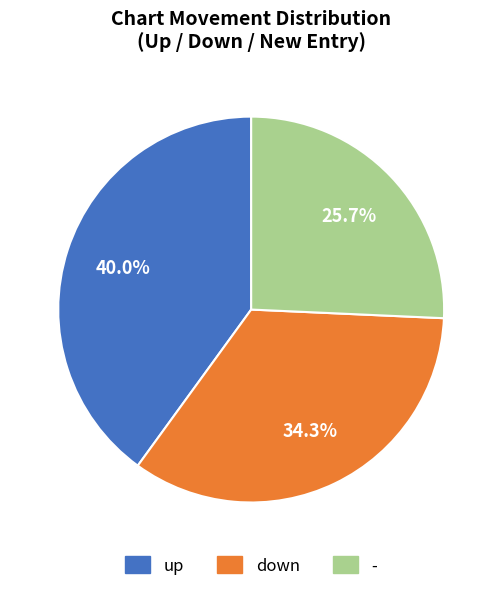

What percentage is the down slice, to the nearest percent?

34%